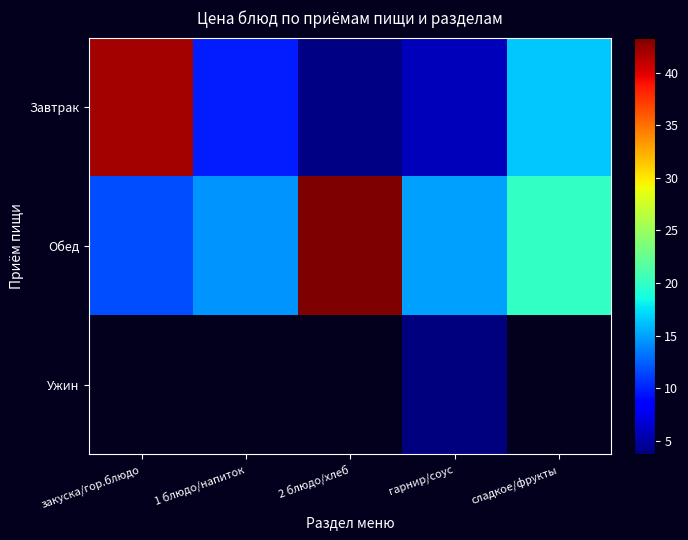

How many categories are shown in the chart?

5